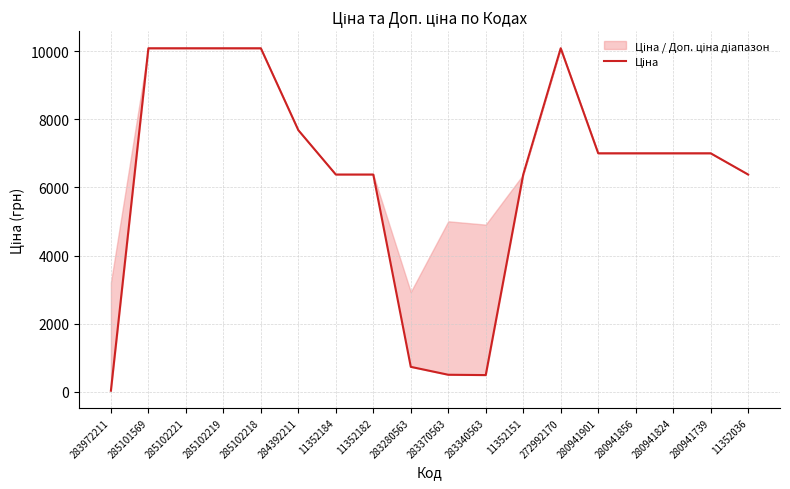

True or false: the data shows 51.0 at 283972211.

False